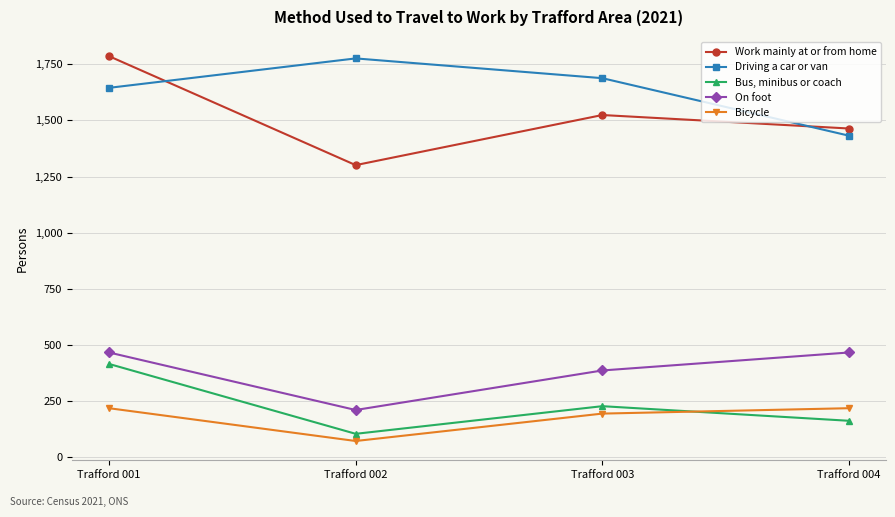

What is the total value across all series at Trafford 003?

4022